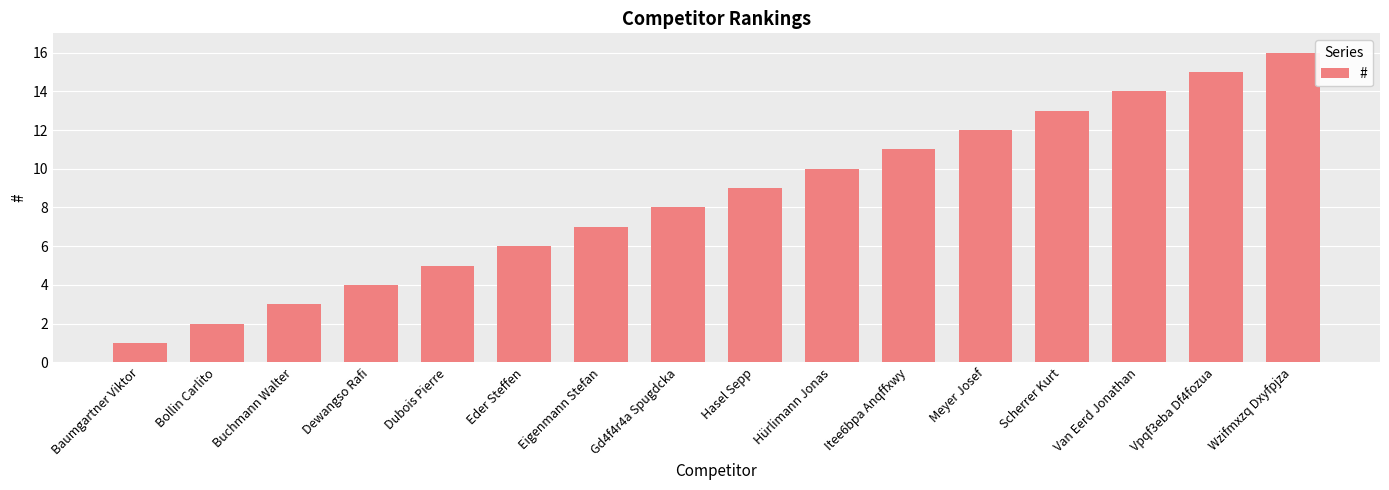

Is it true that the value at Vpqf3eba Df4fozua is 23?

False